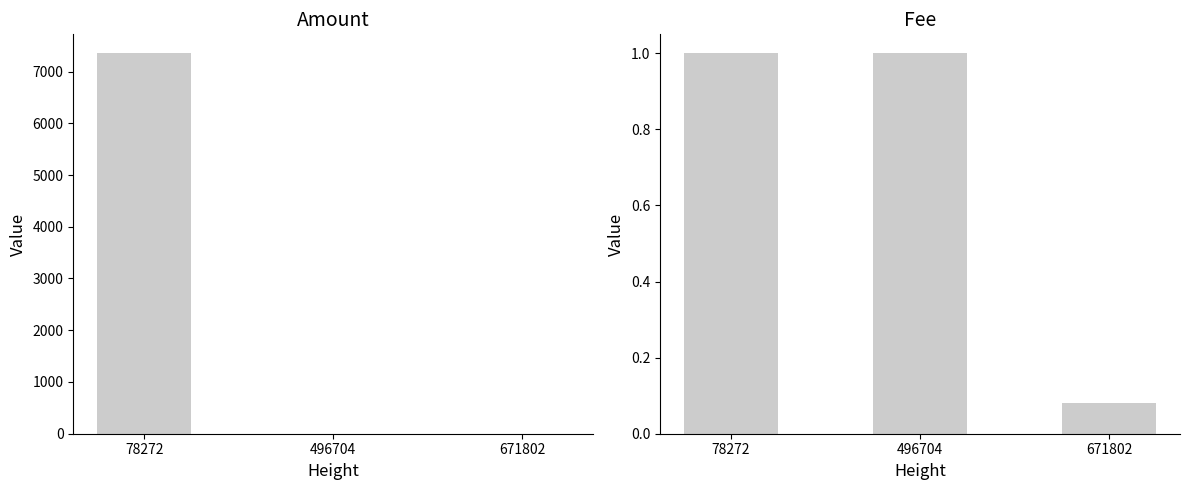

How many values in Amount are above zero?

2